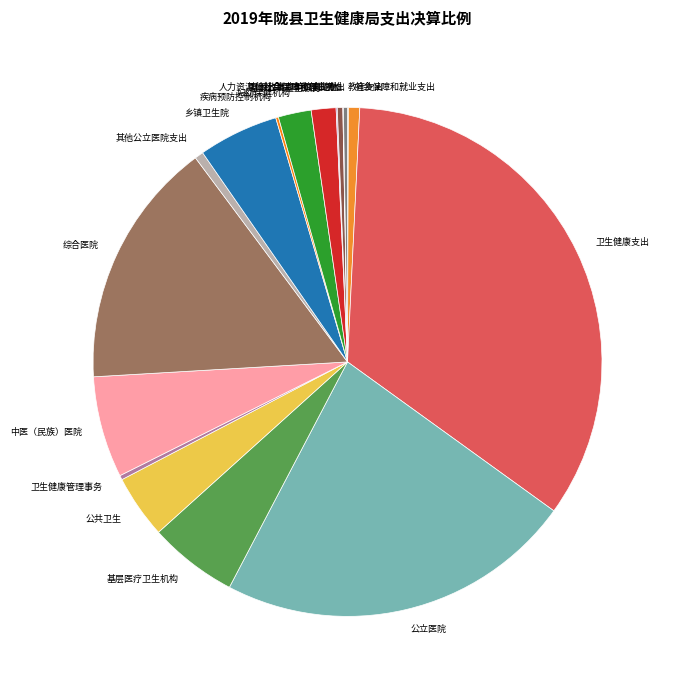

Approximately how many times larger is the value at 妇幼保健机构 compared to 行政事业单位离退休?

6.0